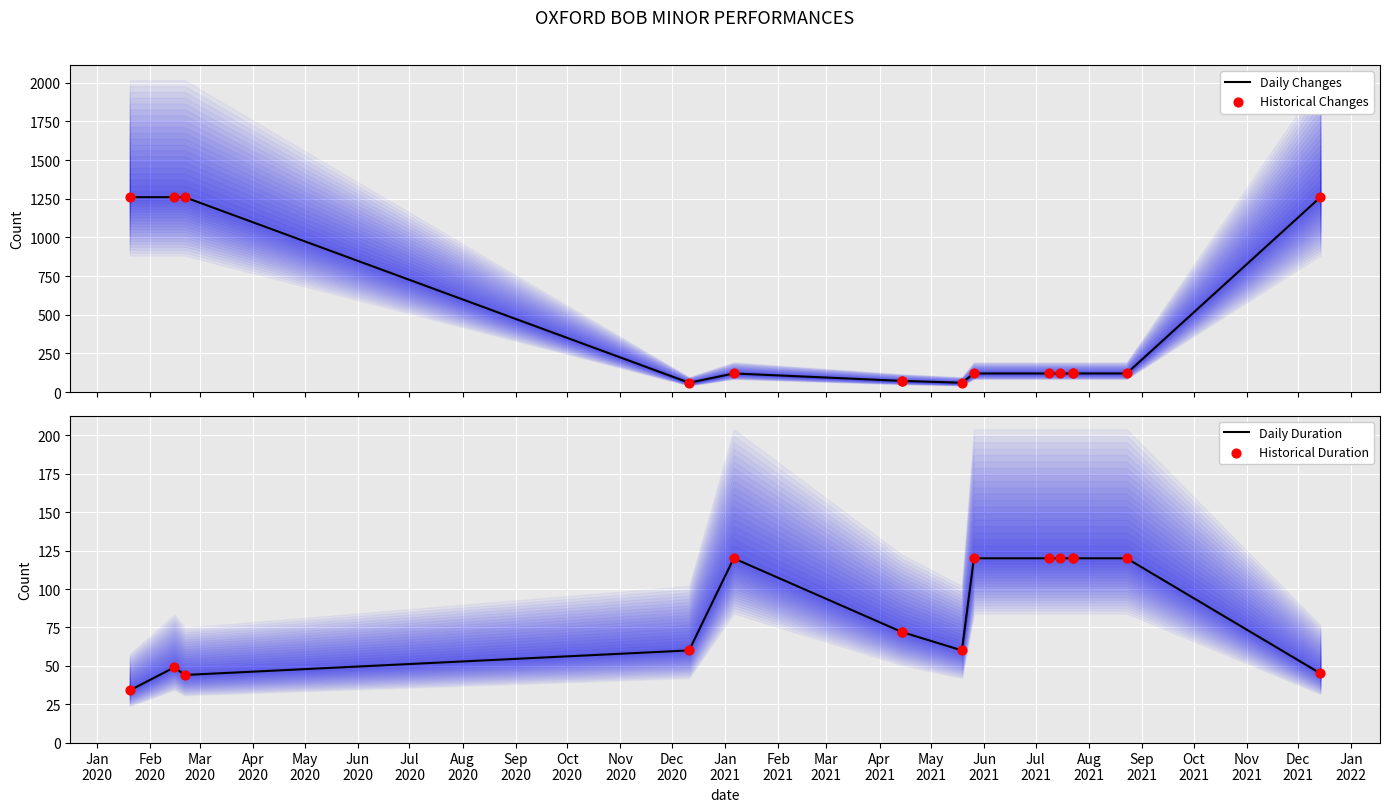

Which series reaches the maximum Y coordinate?

Daily Changes